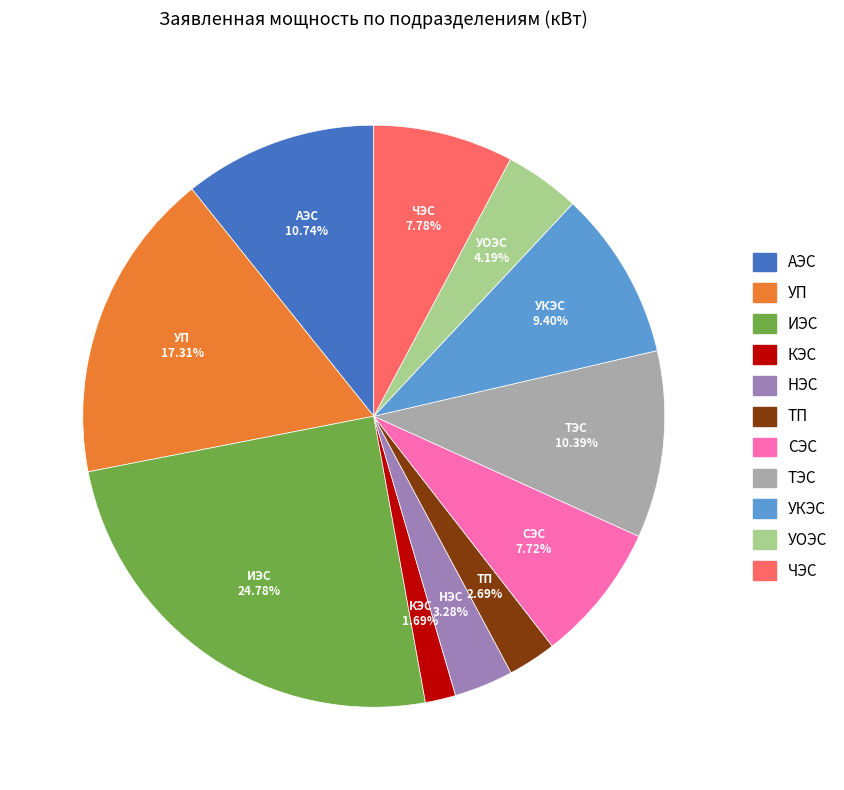

To the nearest percent, what percentage of the pie is АЭС?

11%